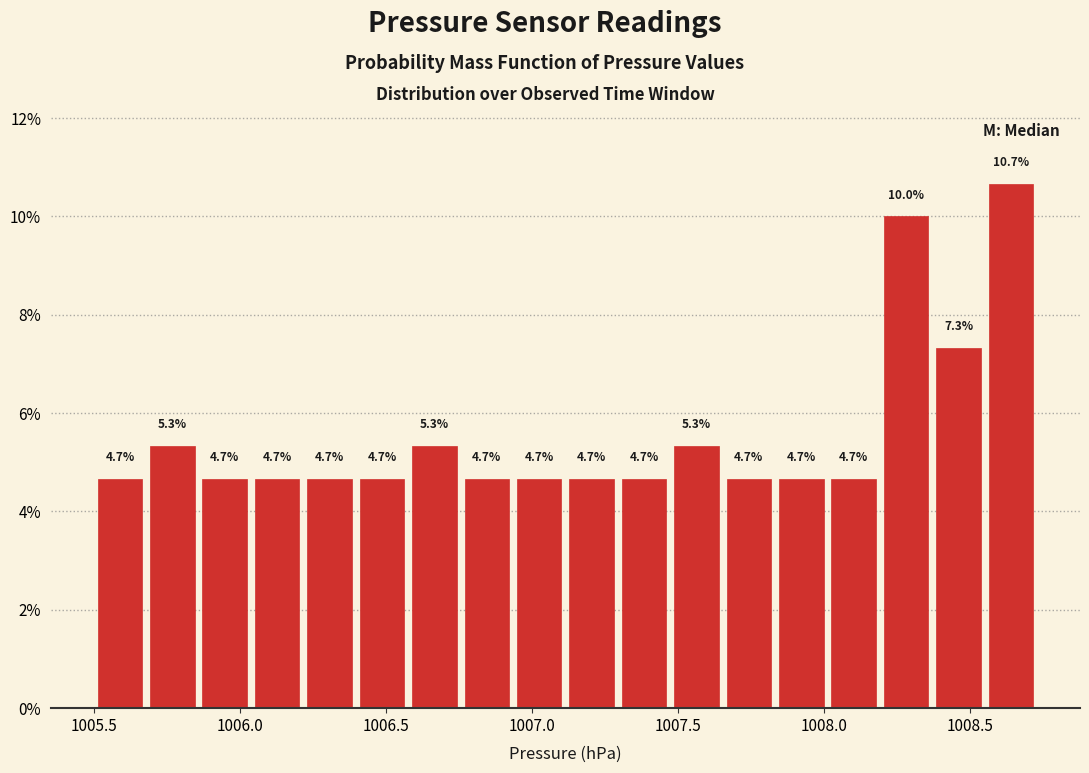

Read against the x-axis, roughly where is the centre of the tallest bar?

1008.65